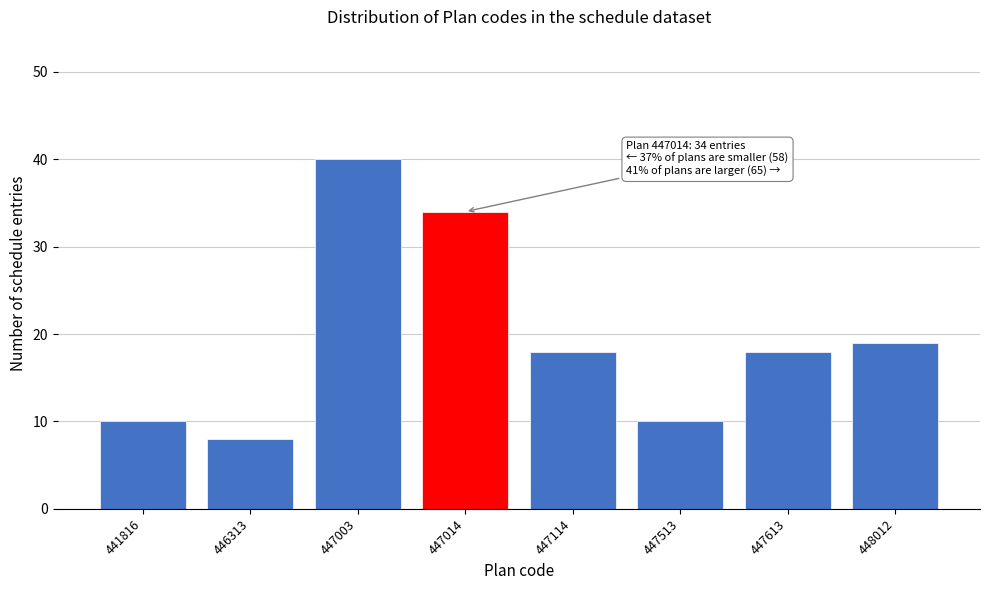

Reading left to right, what are all the values shown in this chart?

441816=10	446313=8	447003=40	447014=34	447114=18	447513=10	447613=18	448012=19